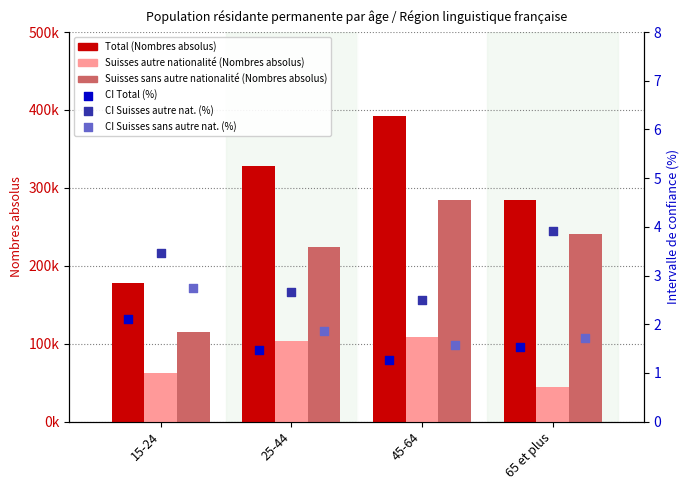

Which series has the widest spread of Y values?

Total (Nombres absolus)